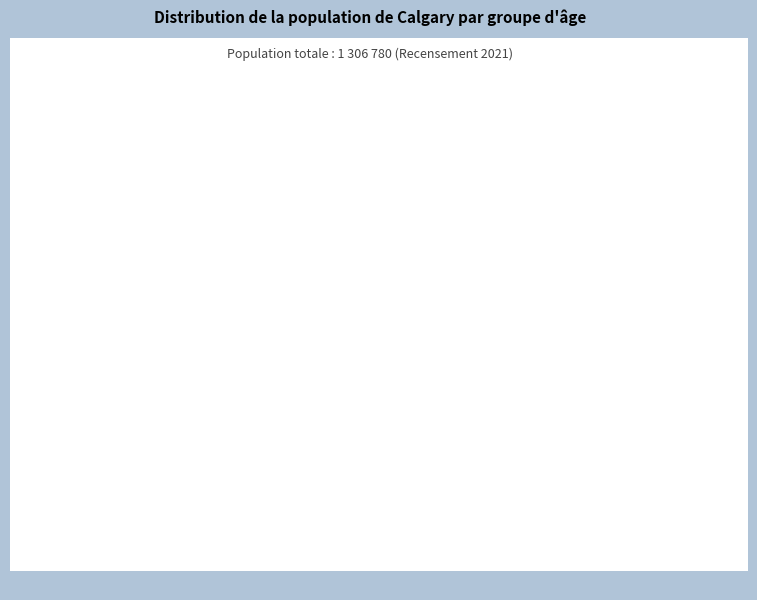

What is the ratio of the value at 0 à 14 ans to the value at 65 ans et plus?

1.3